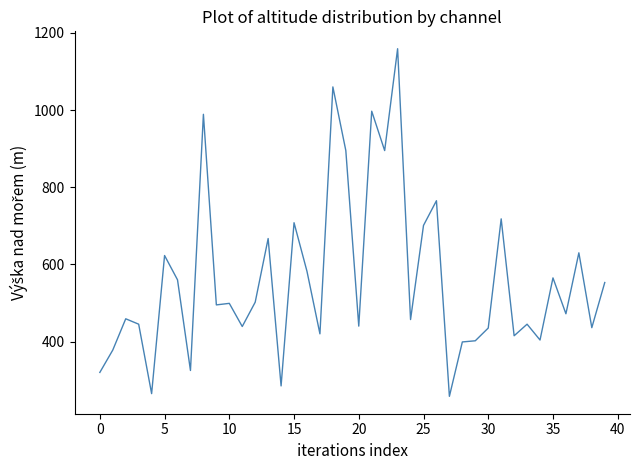

What is the minimum value shown in the chart?

258